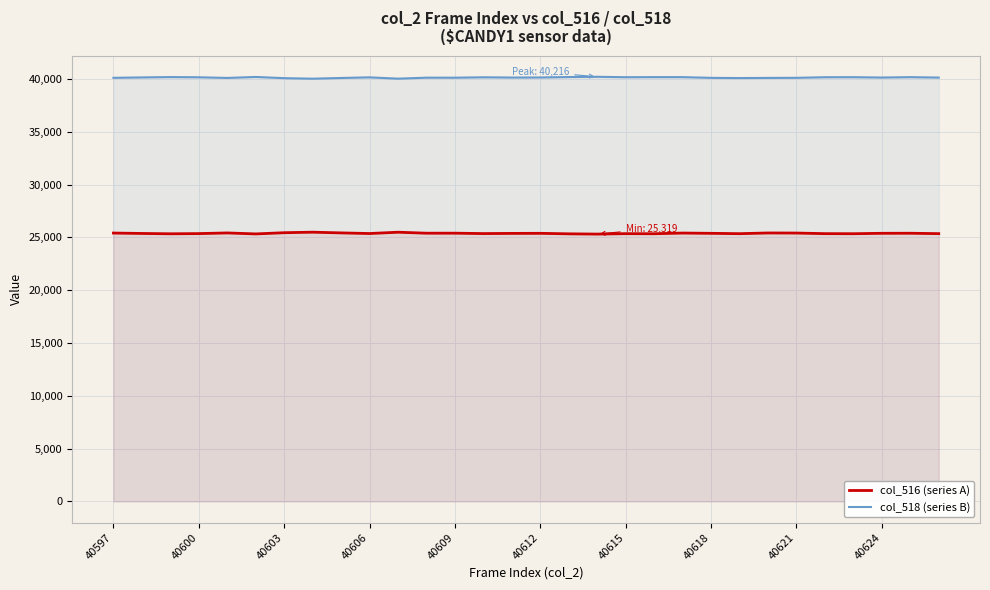

List the series in order of their overall mean, lowest first.

col_516 (series A), col_518 (series B)